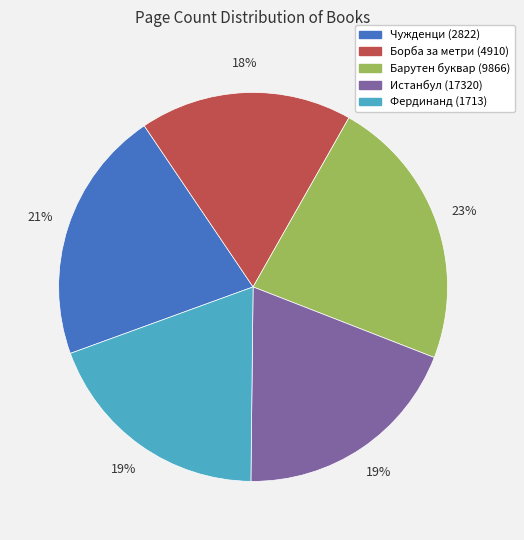

Is Борба за метри (4910) the majority of the pie?

No